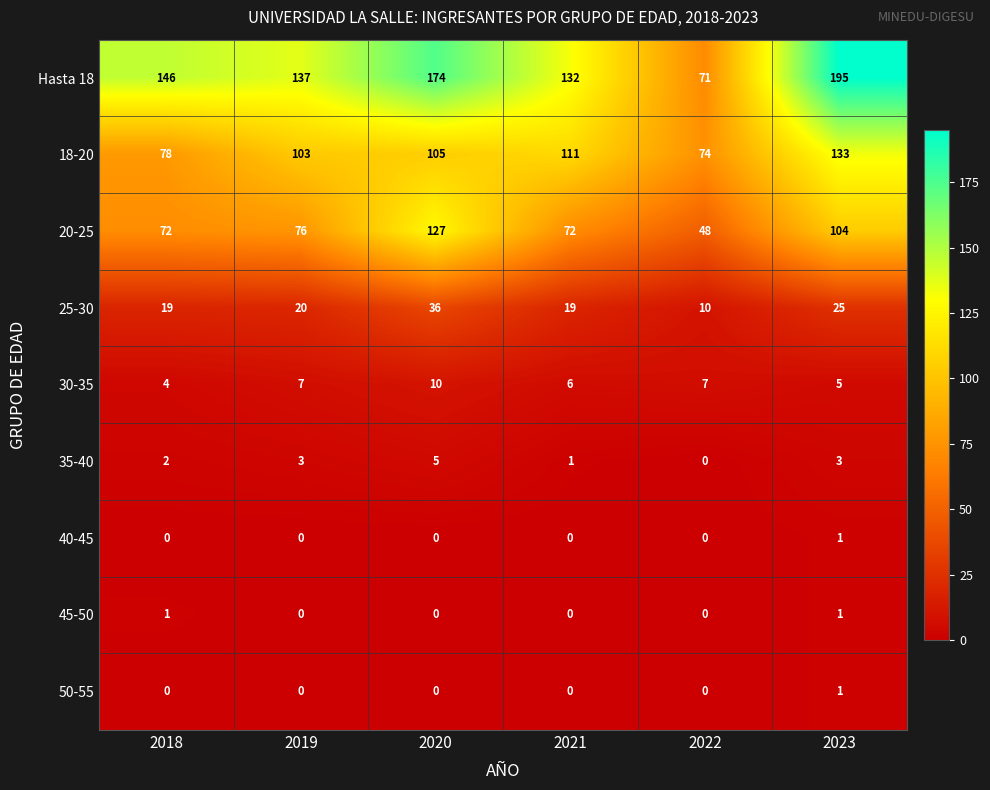

What is the difference between the highest and lowest values at 2018?

146